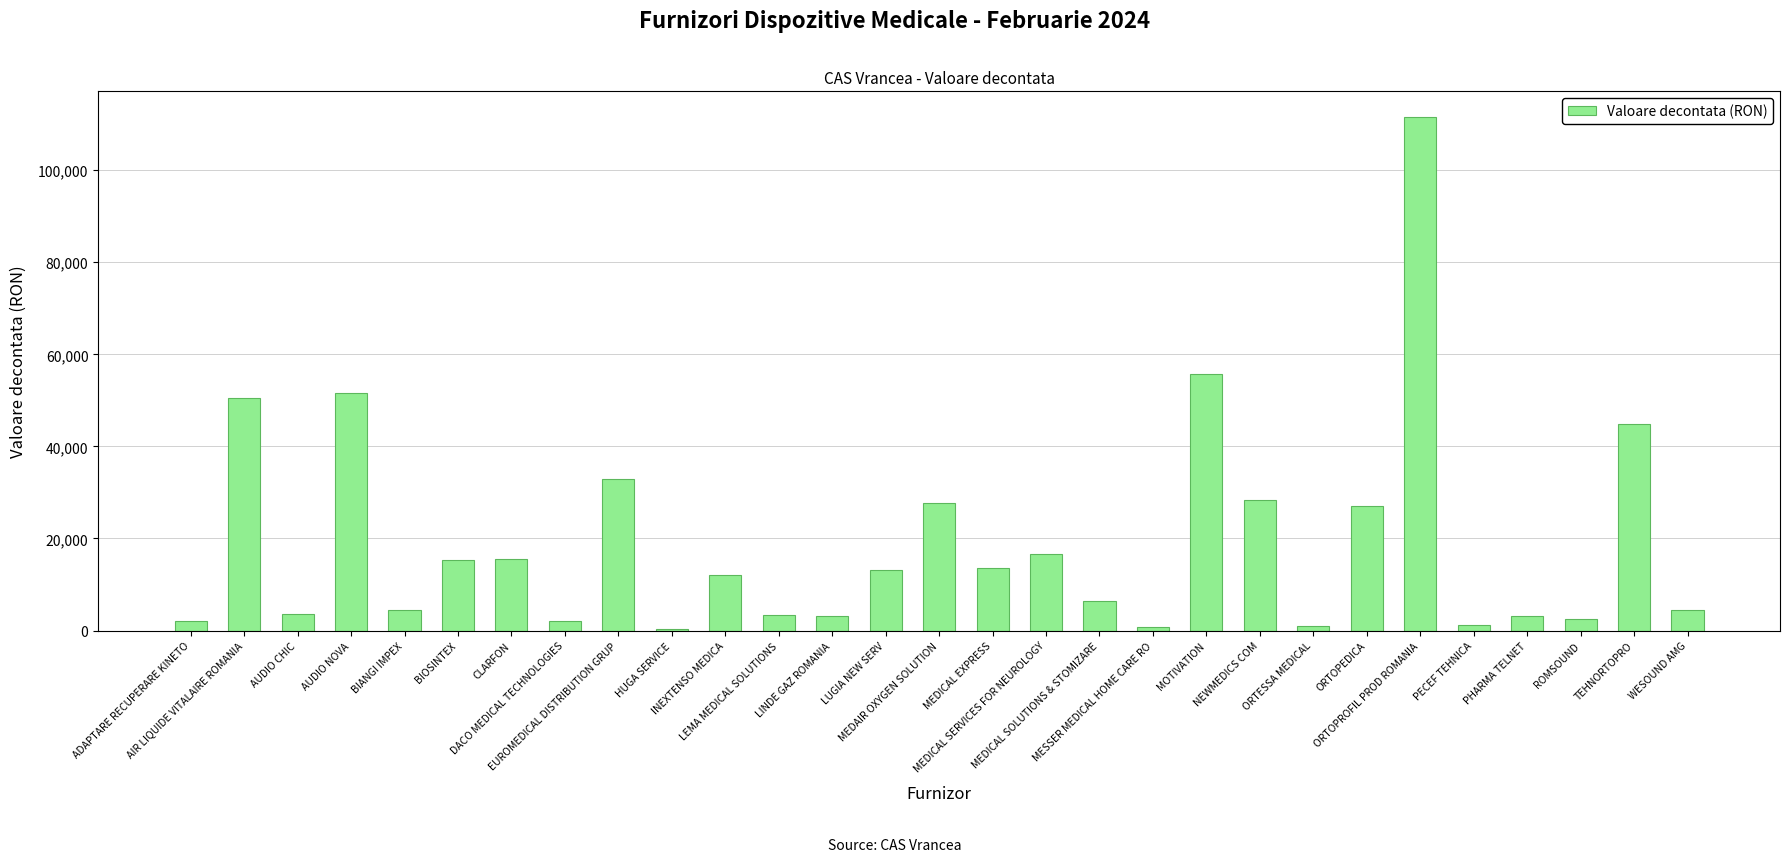

What is the sum of all values?

555180.0